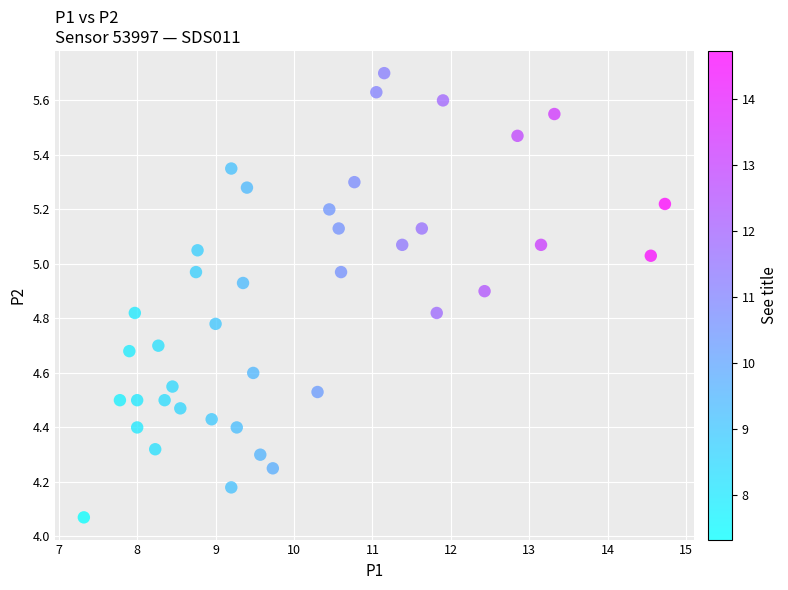

What is the range of X values (max minus min)?

7.4